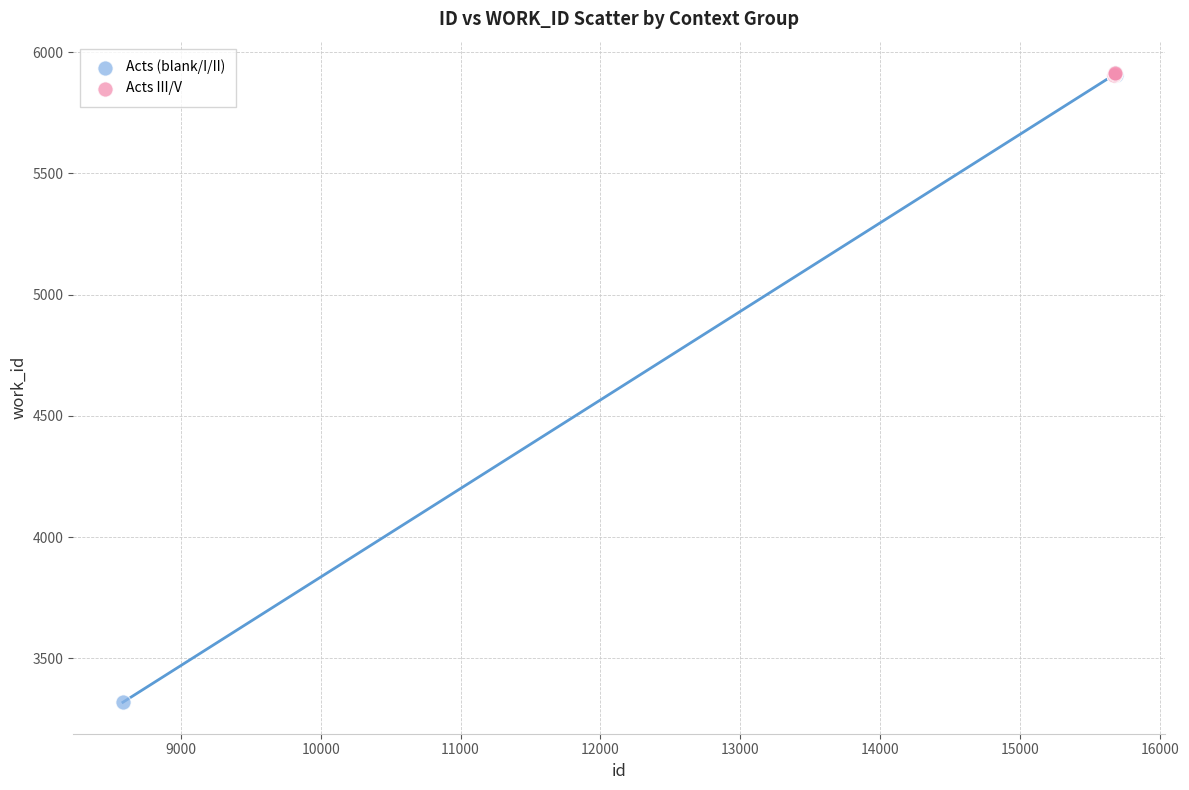

Which series has the widest spread of Y values?

Acts (blank/I/II)